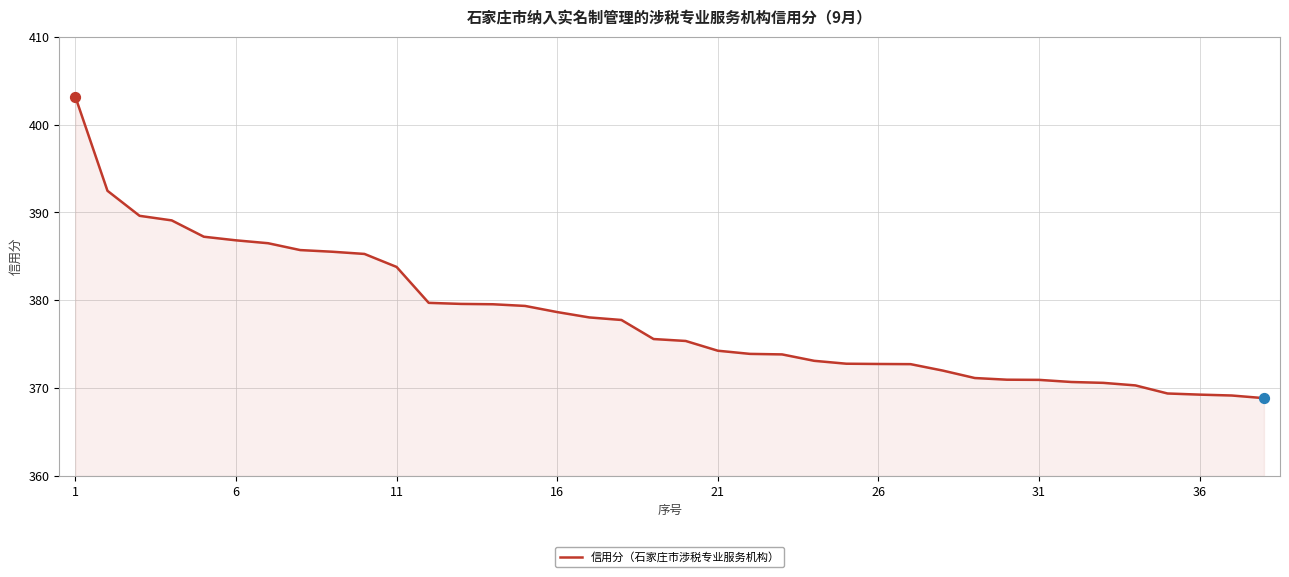

What is the smallest value displayed?

368.9